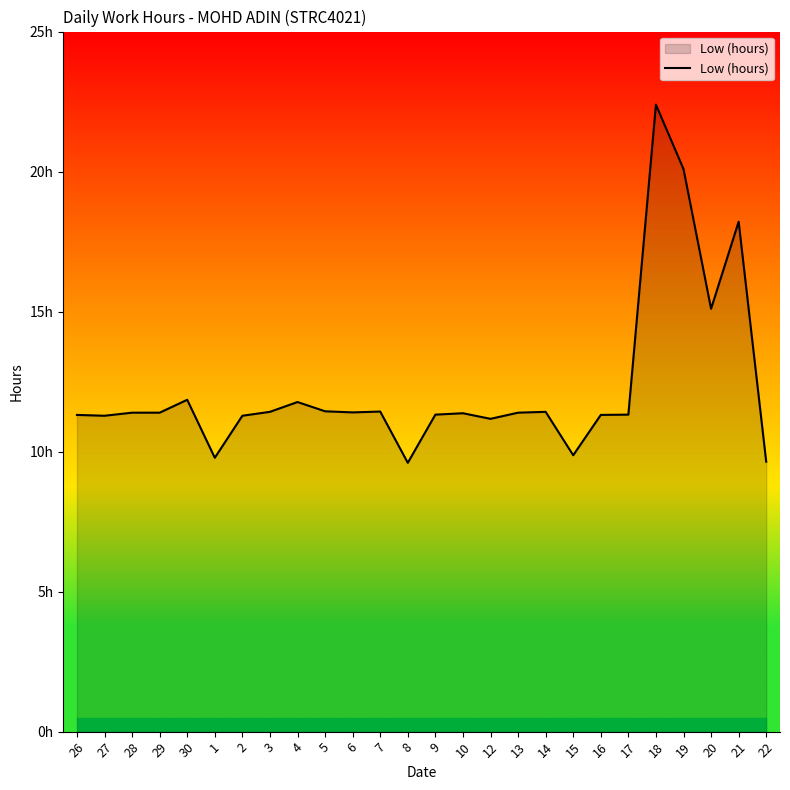

Read the value at 3.

11.4